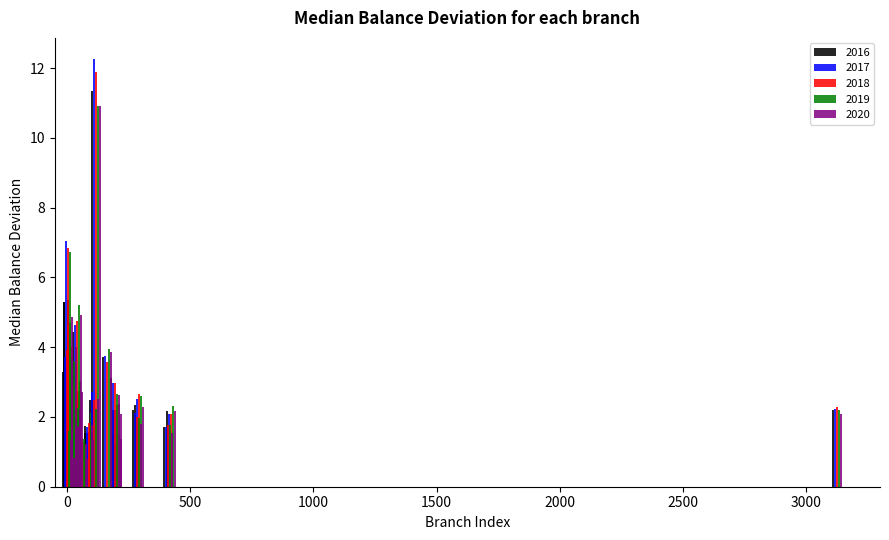

The 2019 series shows 2.2 at 165. True or false?

False